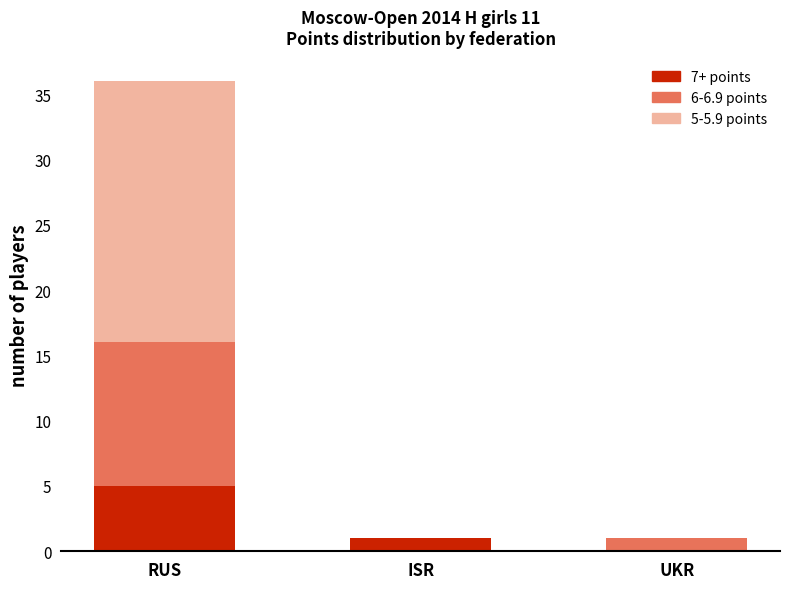

Count the number of data series in this chart.

3